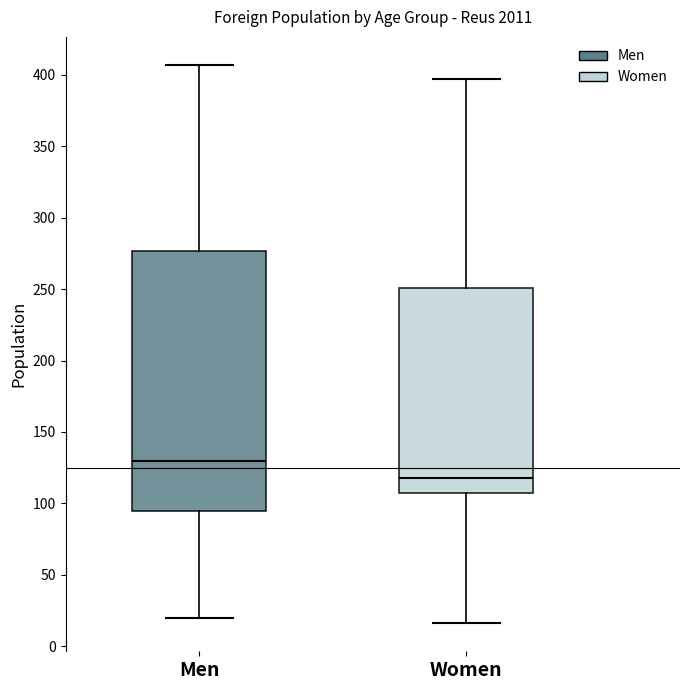

Which box's median line is the lowest?

Women